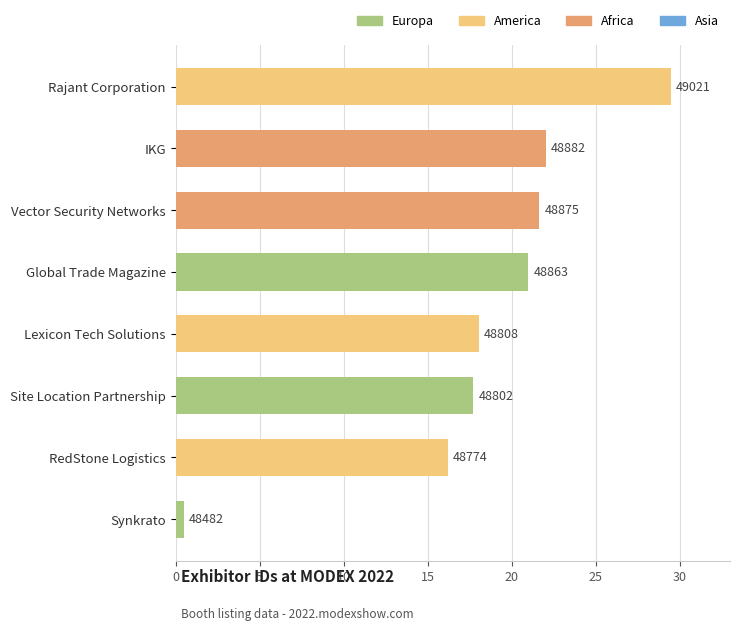

How many bars are there in total?

8